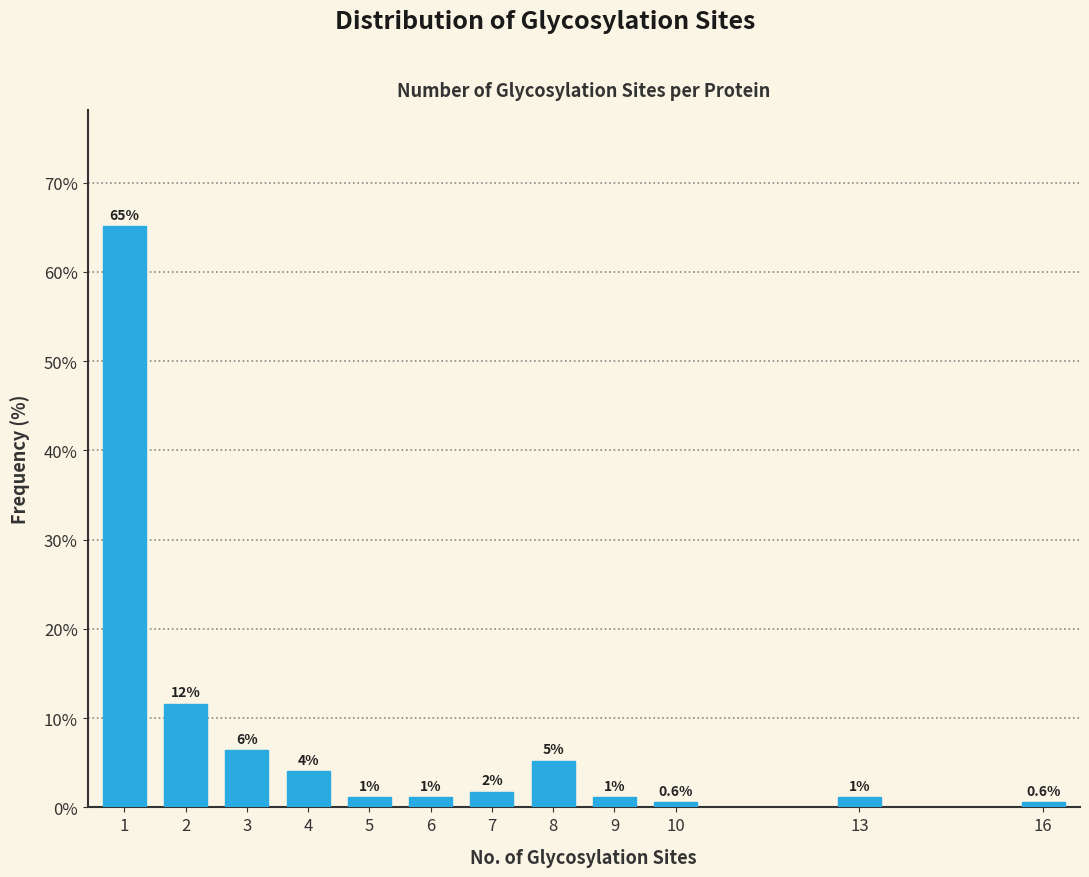

Are the bars horizontal?

No